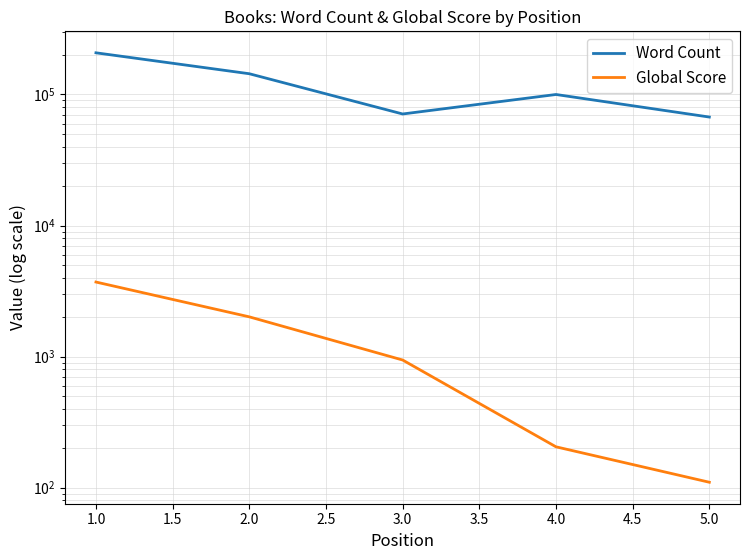

Reading left to right, transcribe all the data shown in this chart.

Word Count: 208000	144000	71000	100000	67282
Global Score: 3707	2011	942	205	110